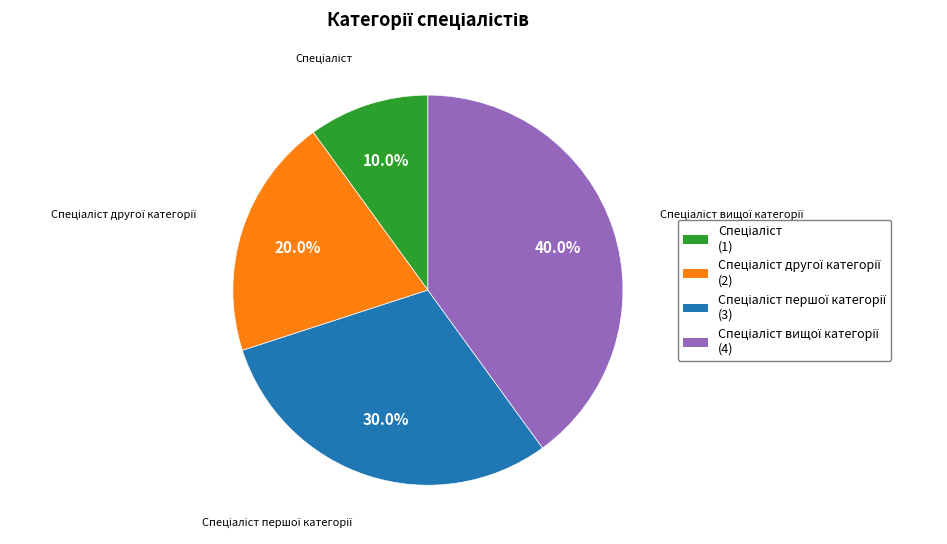

How many slices are in this pie chart?

4